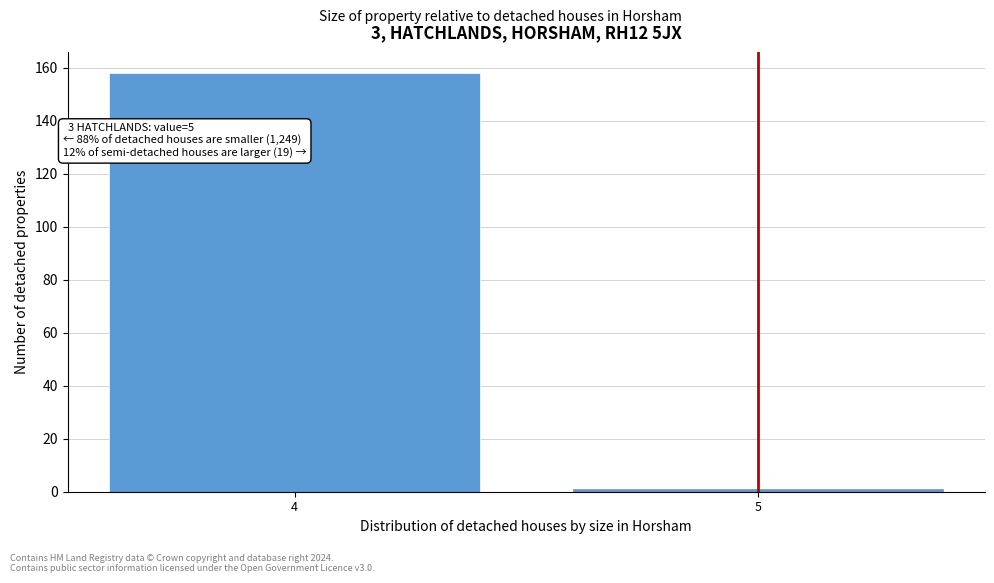

Reading left to right, what are all the values shown in this chart?

158	1